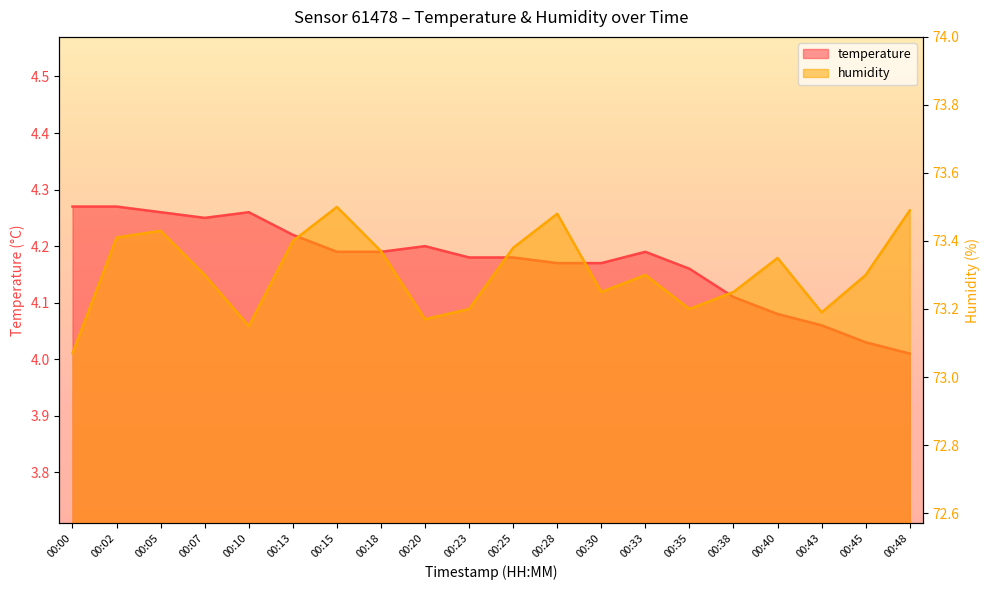

What is the difference between the temperature values at 00:07 and 00:40?

0.2